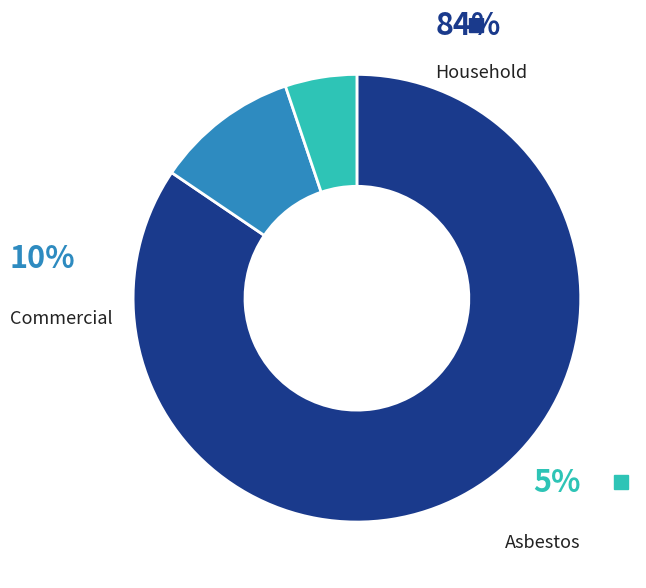

To the nearest percent, what is the difference between the largest and smallest slice percentages?

79%